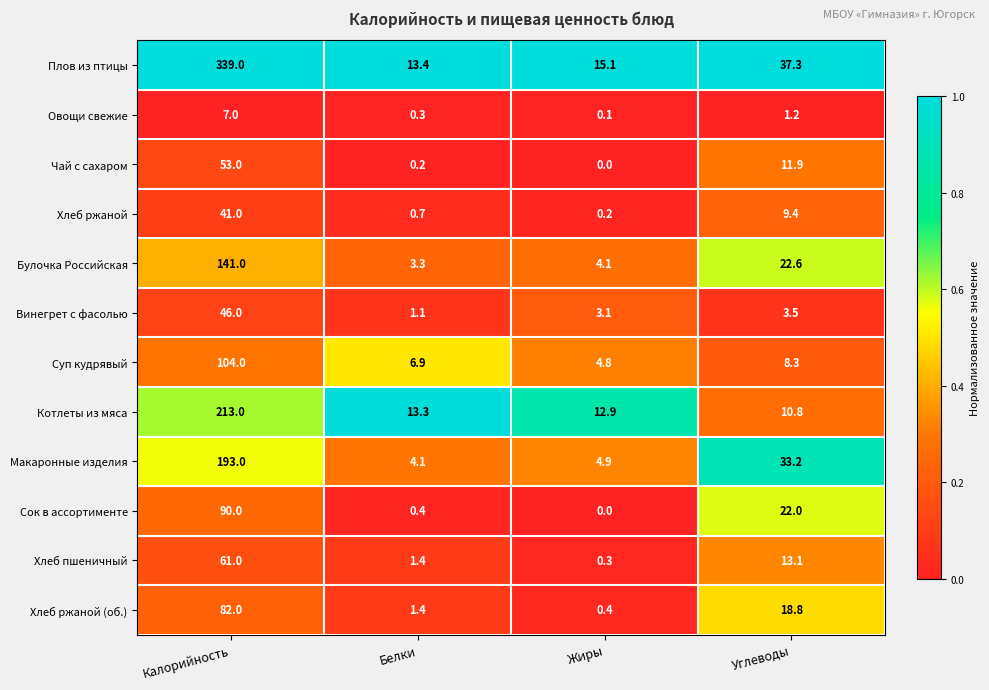

Is it true that Суп кудрявый equals 6.9 at Белки?

True